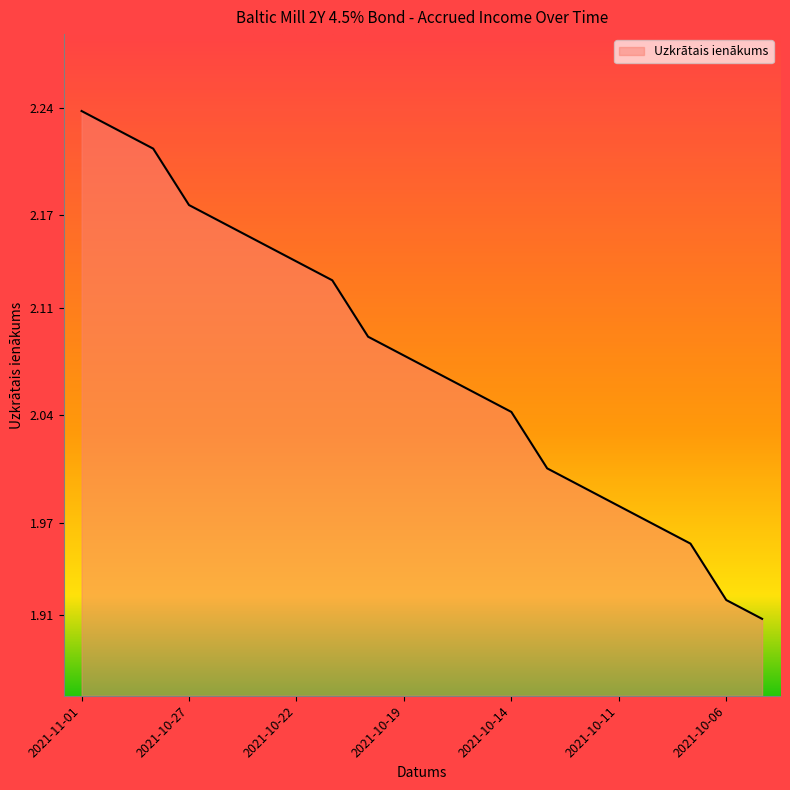

Does the chart have visible grid lines?

No